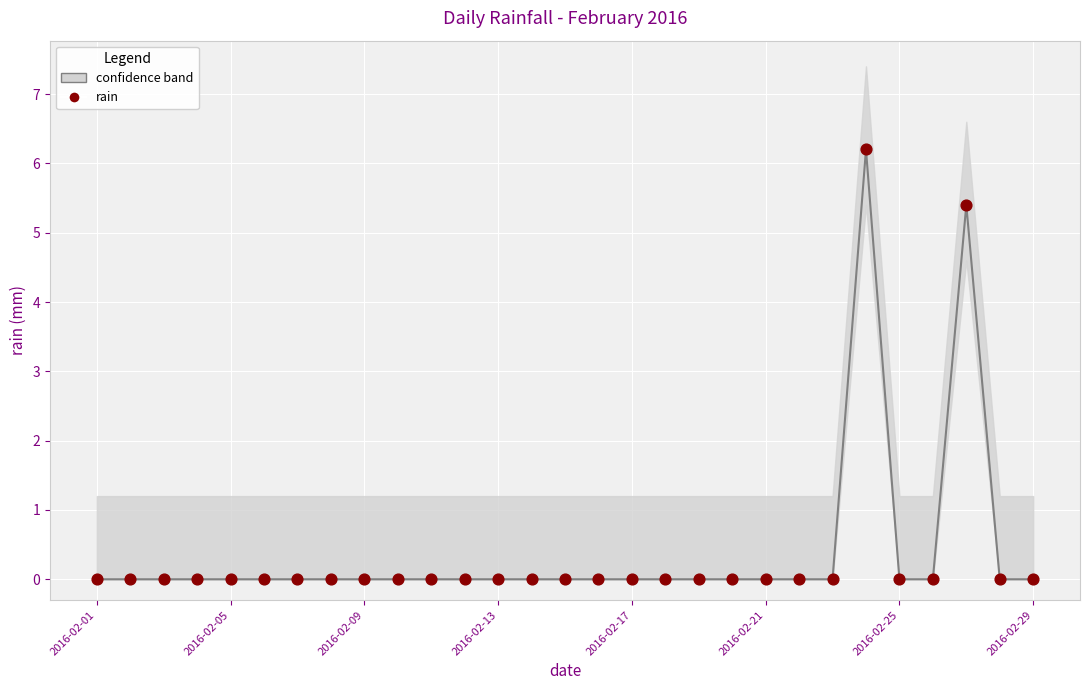

What Y value in the scatter plot is closest to 3?

5.4